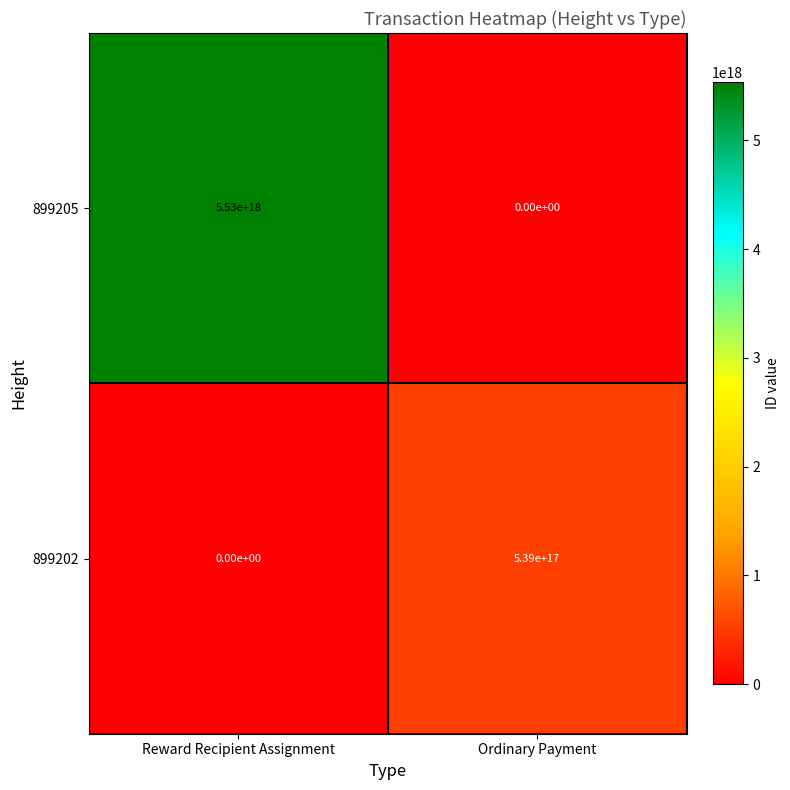

The 899205 series shows 2897169322033126400 at Reward Recipient Assignment. True or false?

False